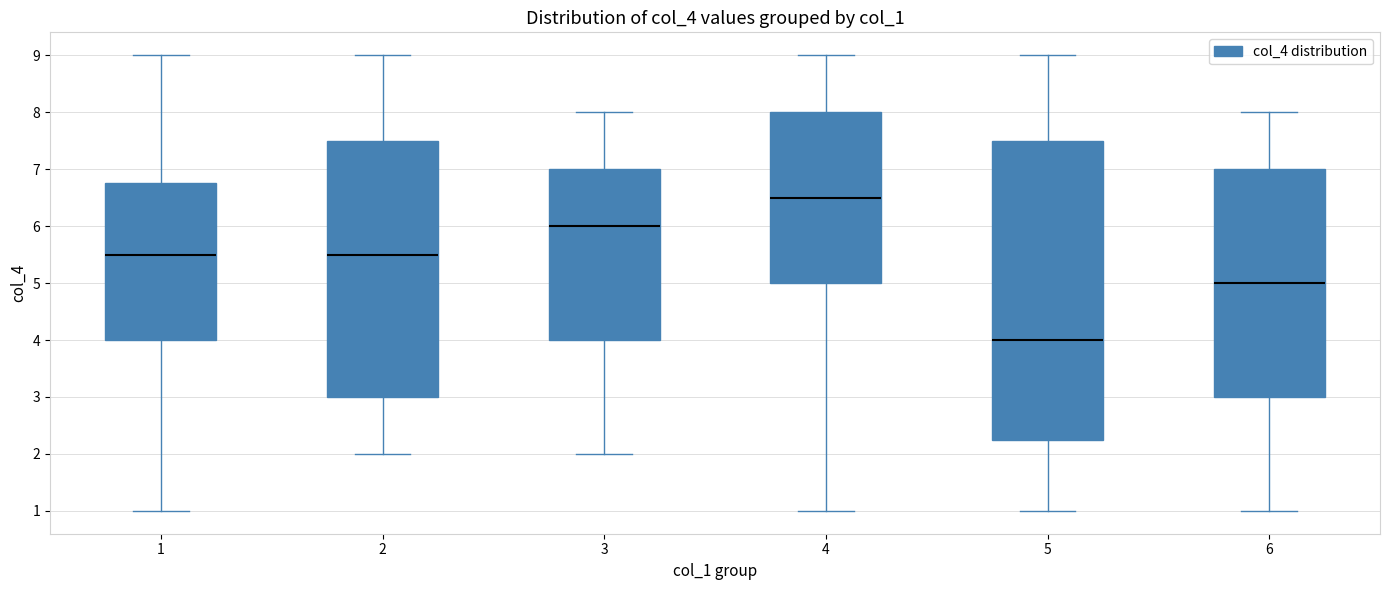

Which box's median line is the lowest?

5